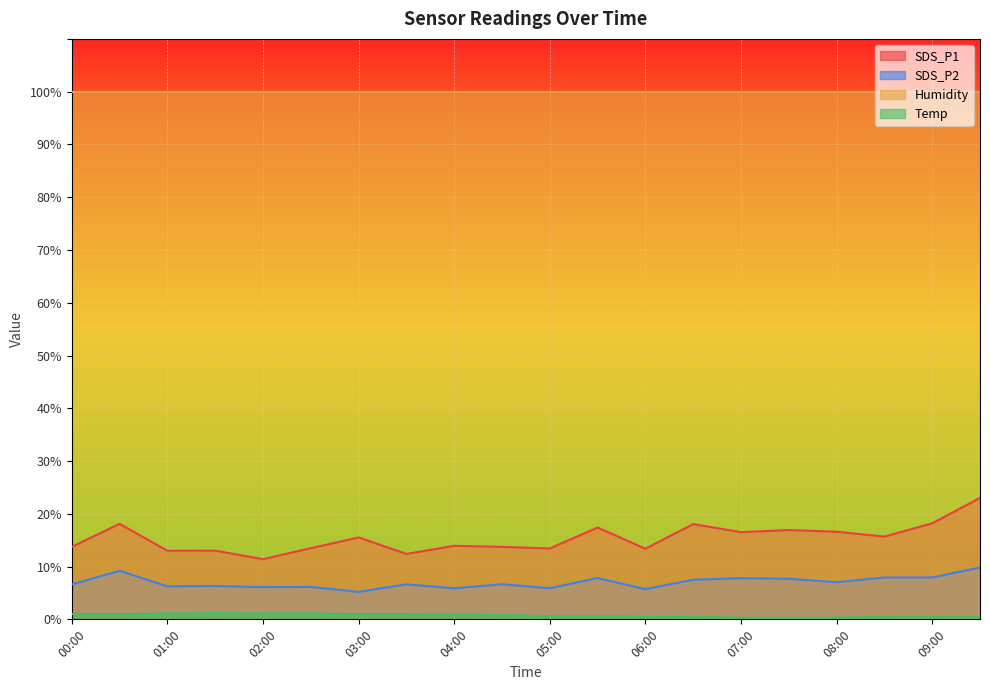

What is the greatest value displayed?

99.9